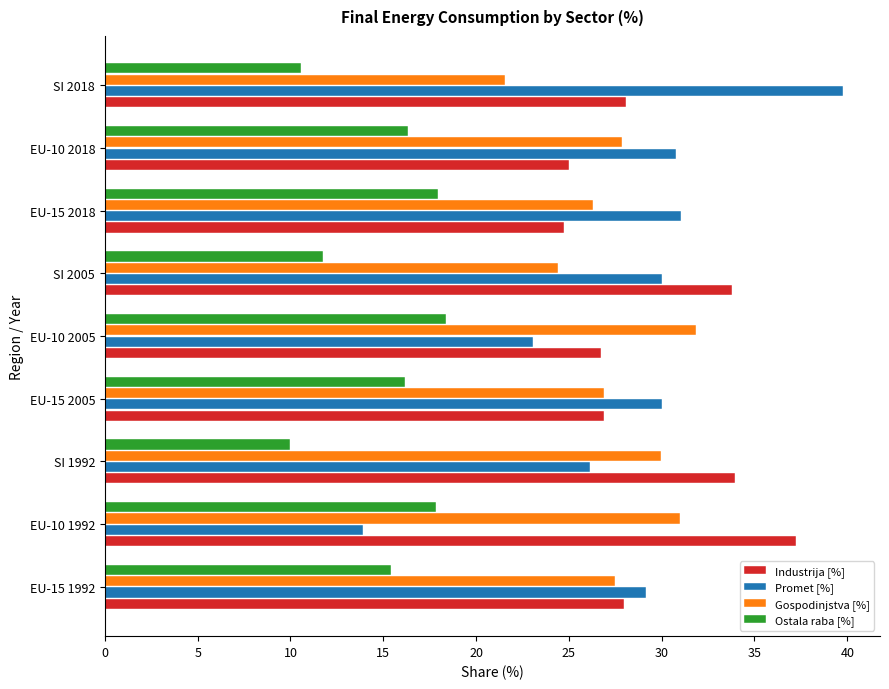

What is the average value of the Ostala raba [%] series?

14.9